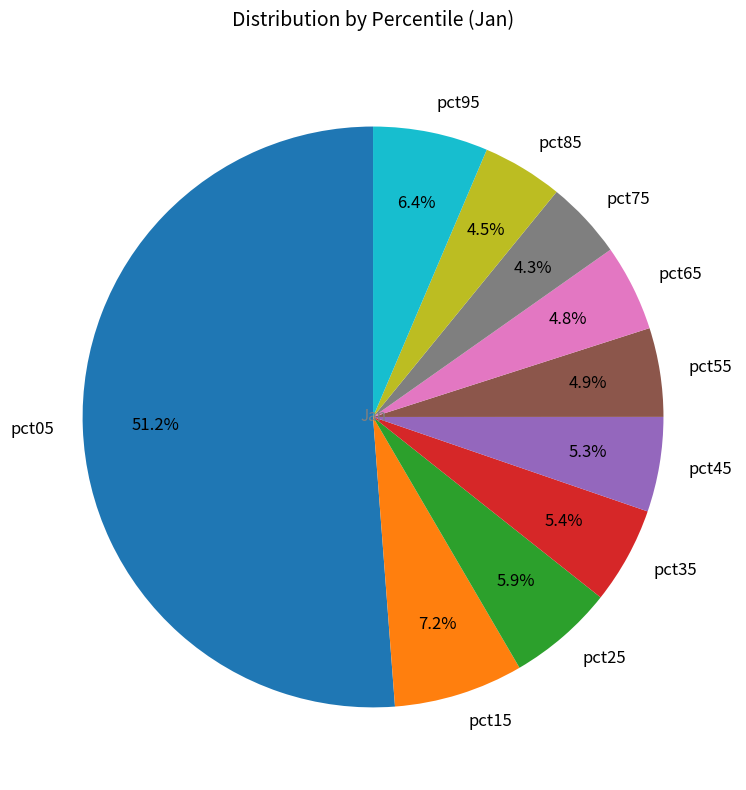

To the nearest percent, what is the difference between the largest and smallest slice percentages?

47%